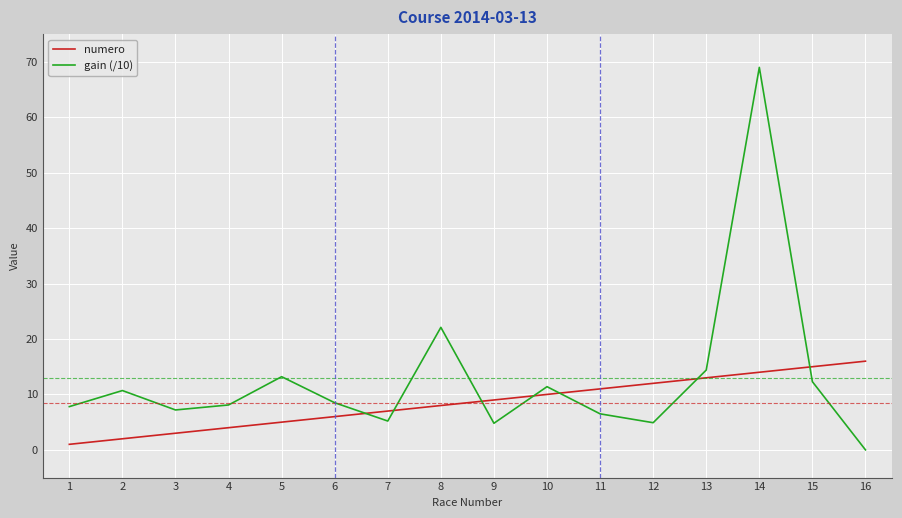

List the series in order of their overall mean, lowest first.

numero, gain (/10)